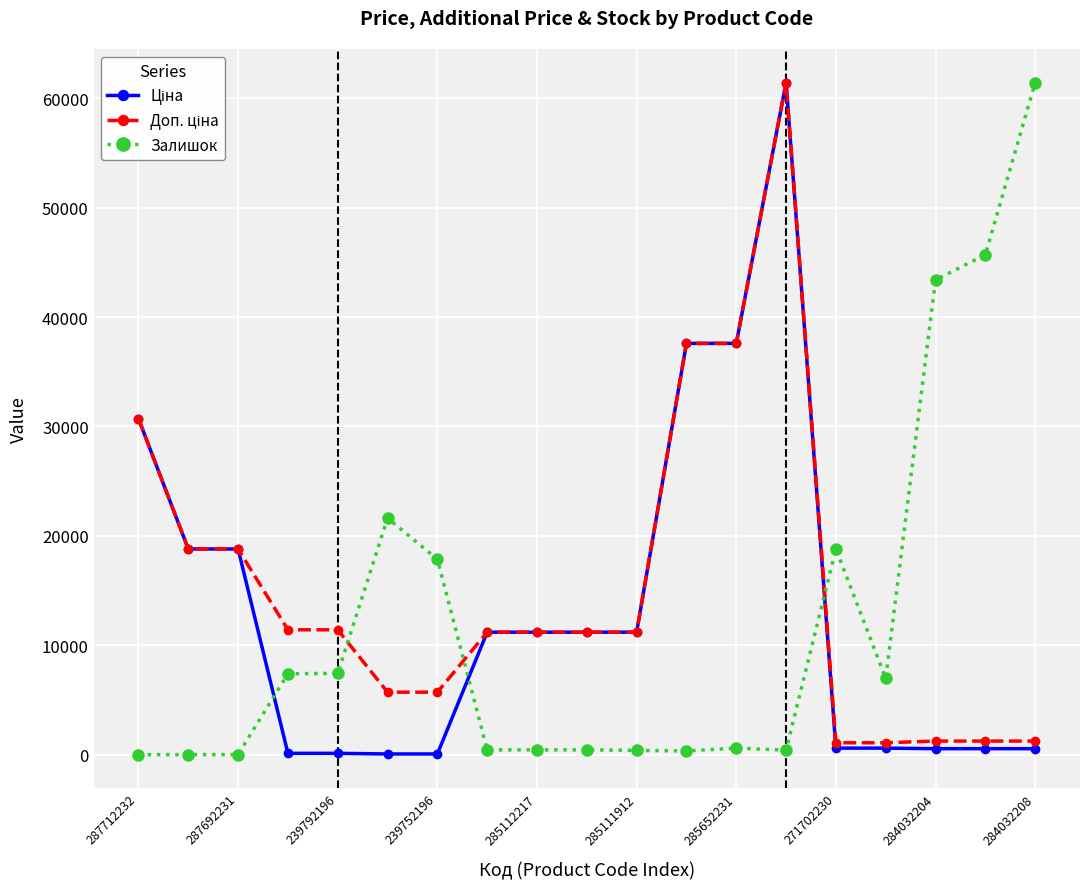

True or false: Залишок has more than 1 points higher than both neighbors.

True